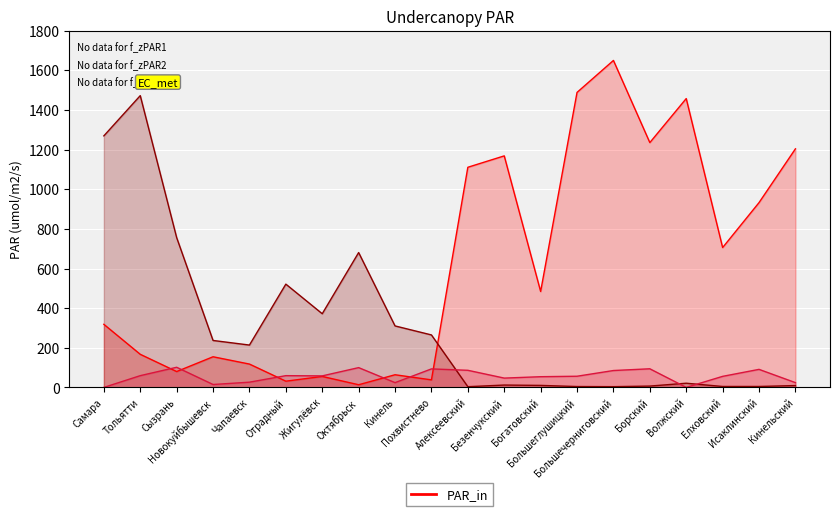

How many data points in col_4 are less than 213?

10